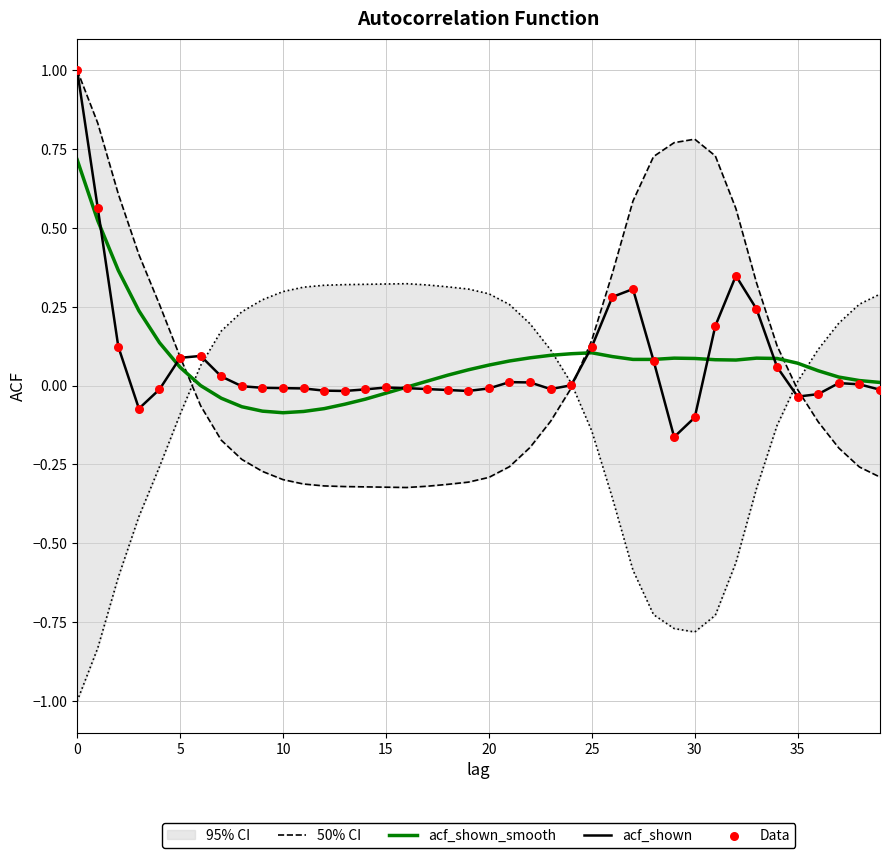

Which series reaches the minimum Y coordinate?

50% CI